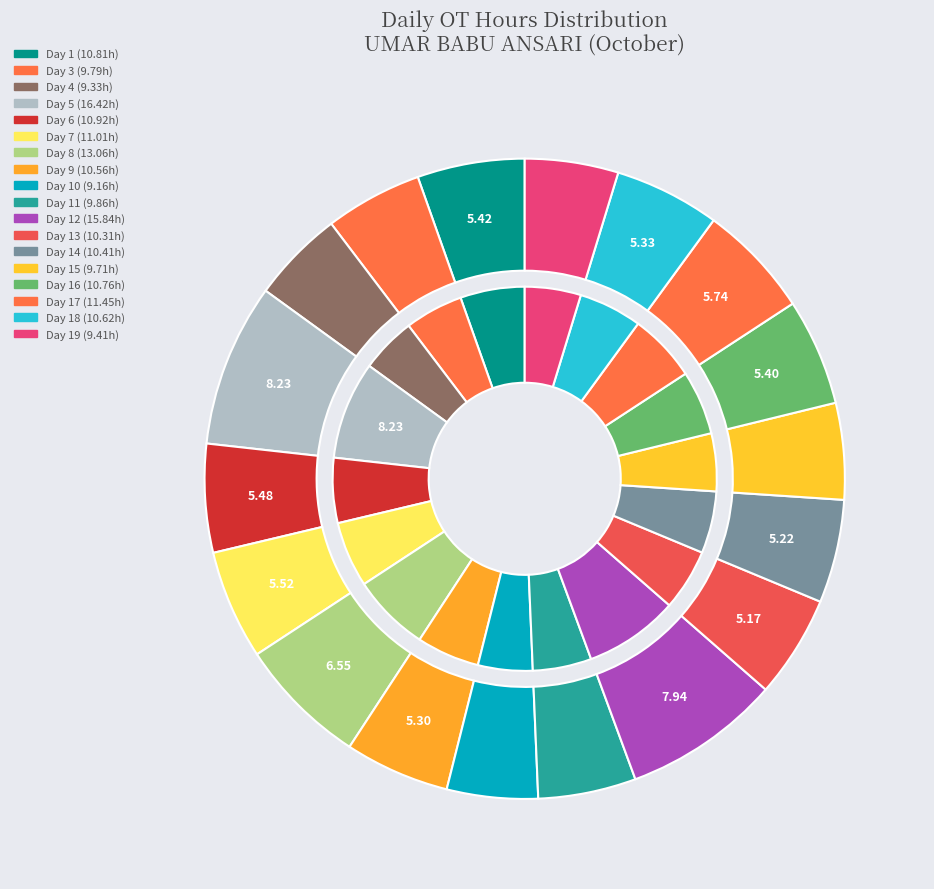

Do Day 16 and Day 6 together represent more than half of the pie?

No